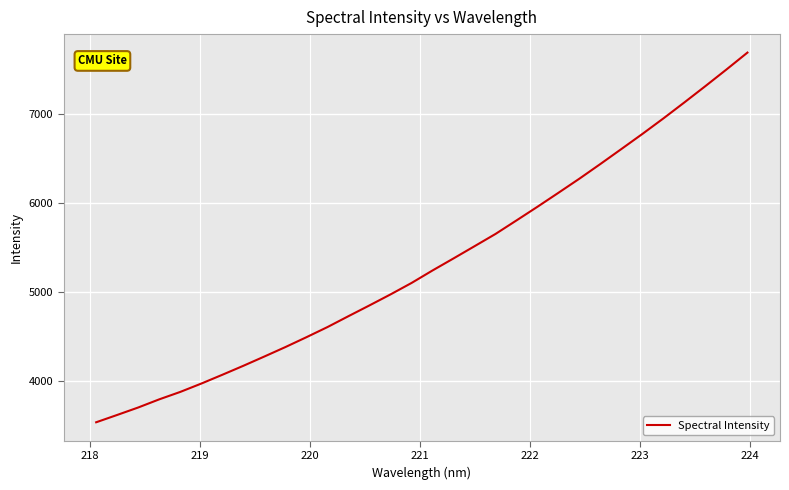

What is the difference between the maximum and minimum values?

4153.9